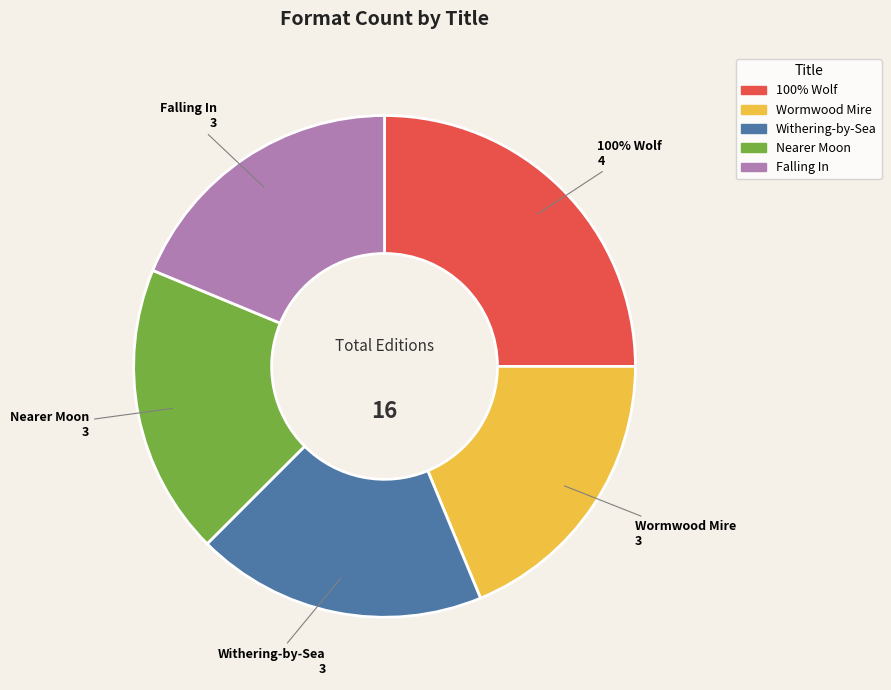

To the nearest percent, what is the combined percentage of Nearer Moon and Wormwood Mire?

38%